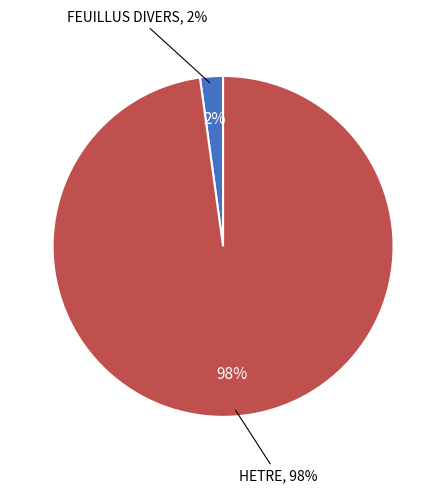

How many slices are in this pie chart?

2